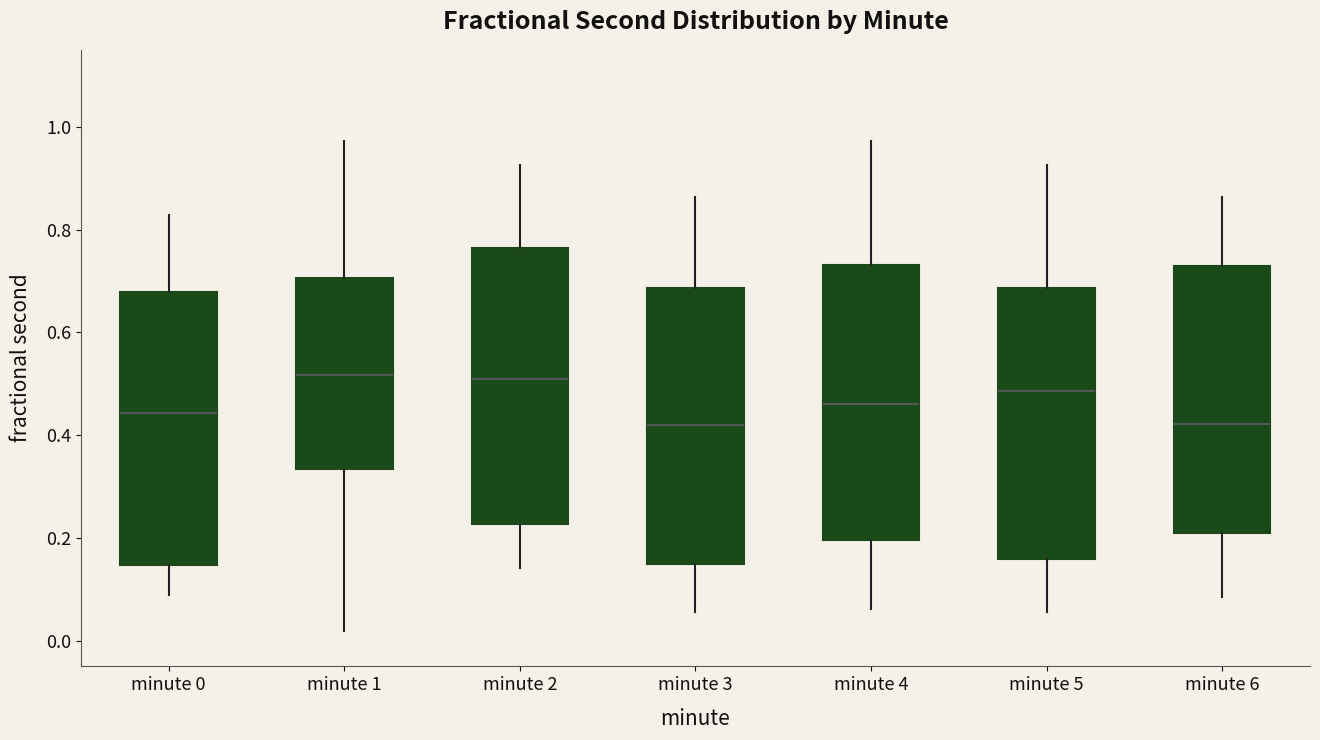

Where does the upper whisker of the box for minute 5 end on the y-axis? The values are not printed on the chart, so give them approximately, as read against the axis.

0.92